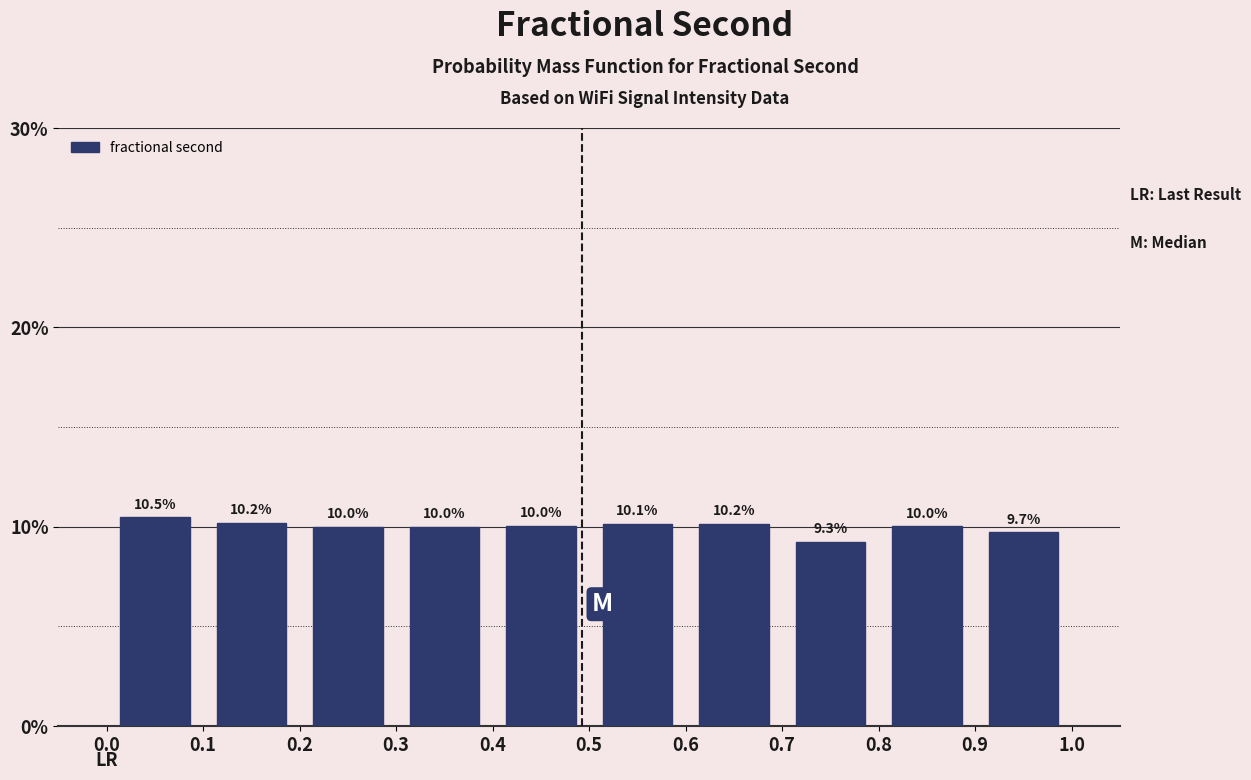

What is the height of the bar covering 0.0 to 0.1 on the x-axis?

10.5